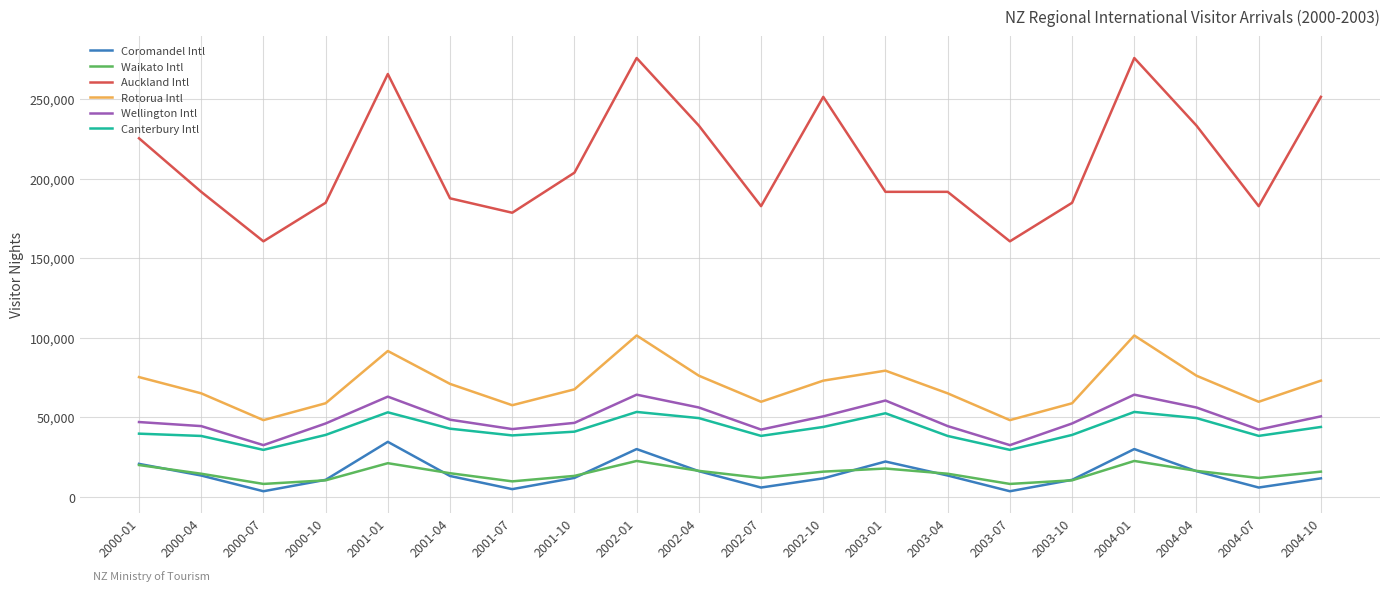

At which label is Auckland Intl closest to 218227?

2000-01